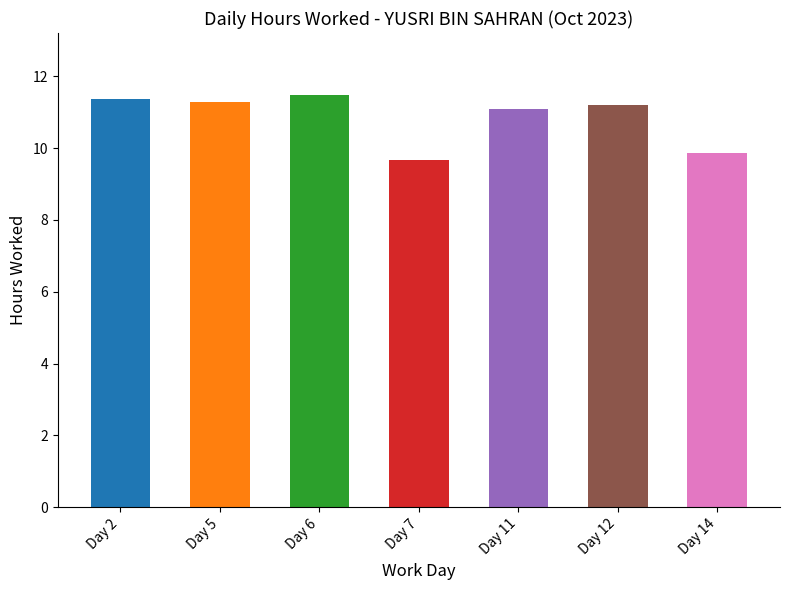

The chart shows a value of 19.1 at Day 6. True or false?

False